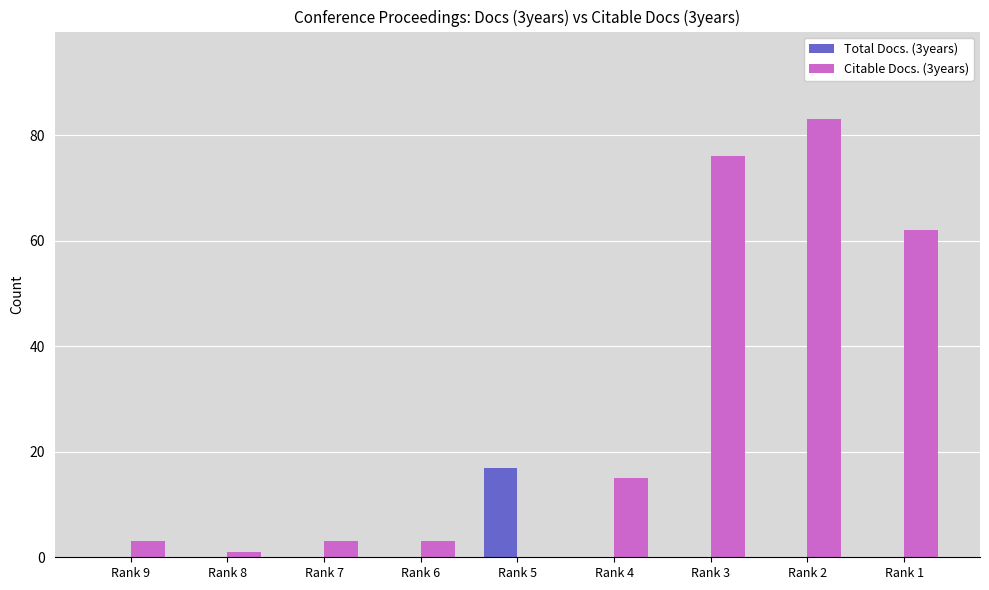

How many categories are shown in the chart?

9